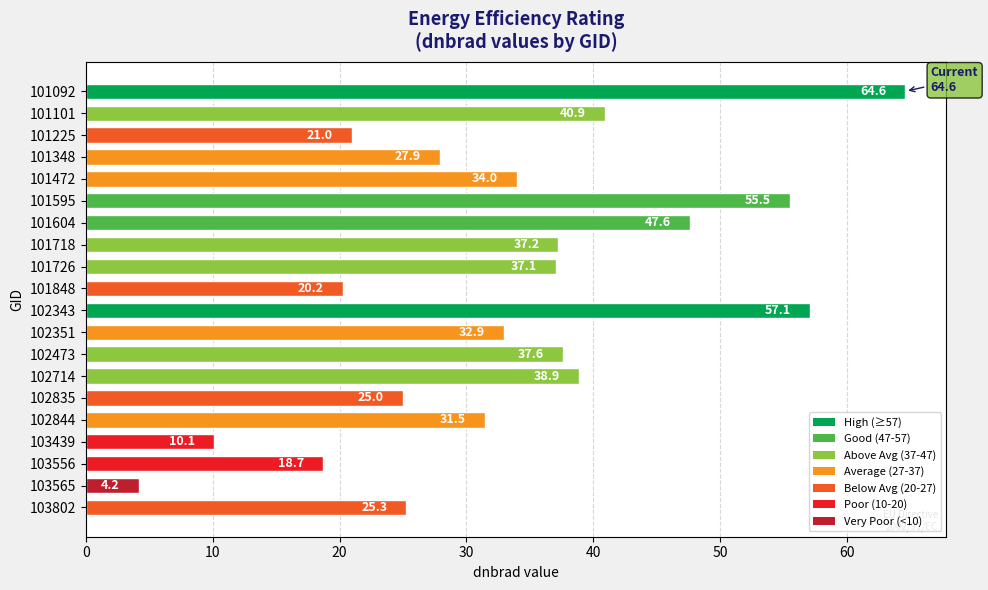

What is the minimum value shown in the chart?

4.2